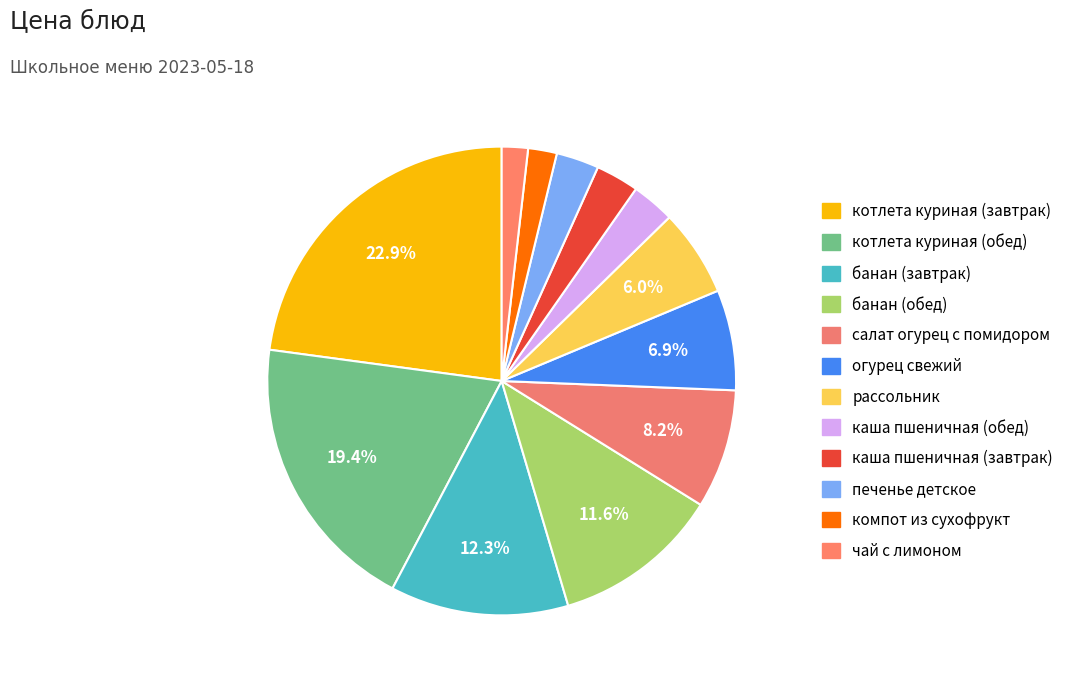

Count the number of slices in the pie.

12